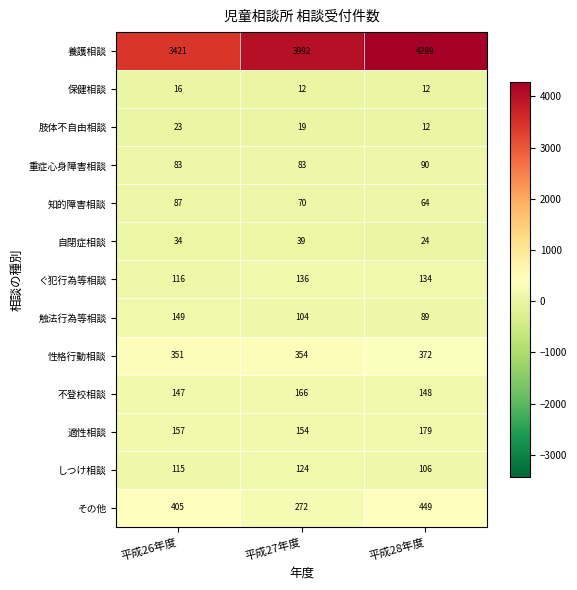

At which category does the chart reach its peak across all series?

平成28年度